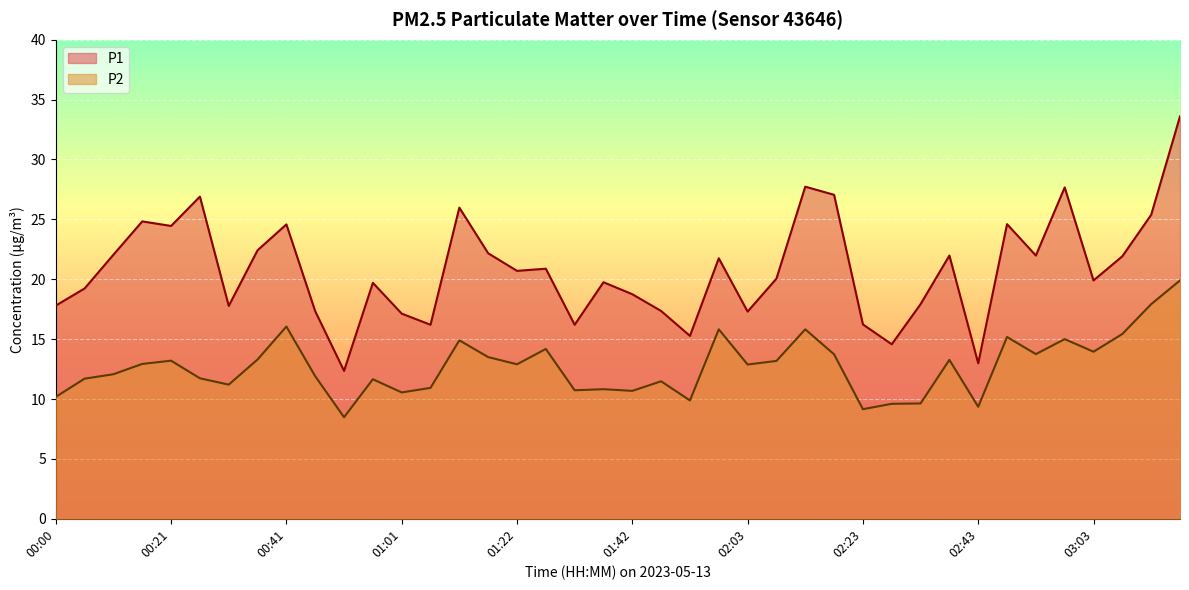

How many lines are shown in the chart?

2